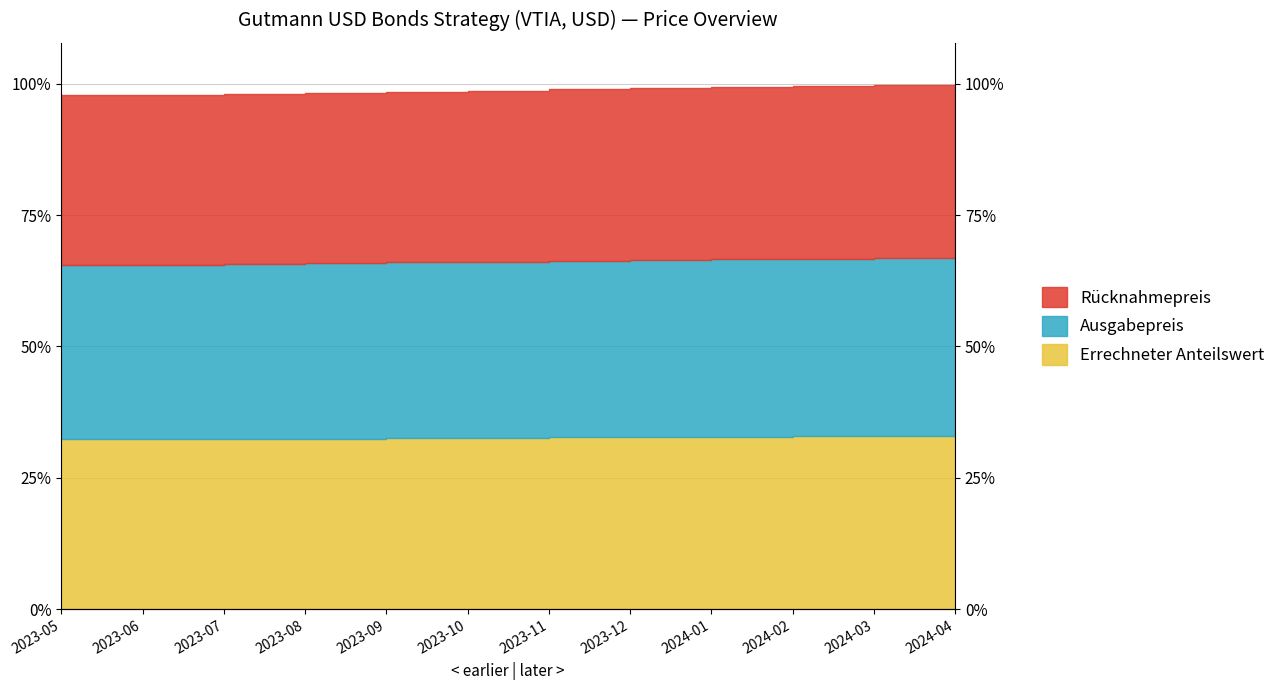

Reading left to right, what are all the values shown in this chart?

Errechneter Anteilswert: 201.3	201.4	201.8	202.3	202.6	203.0	203.6	204.1	204.5	204.8	205.2	205.7
Ausgabepreis: 300.5	300.6	301.2	301.9	302.5	303.0	303.8	304.6	305.2	305.7	306.4	307.0
Rücknahmepreis: 99.2	99.2	99.4	99.6	99.8	100.0	100.3	100.5	100.7	100.9	101.1	101.3